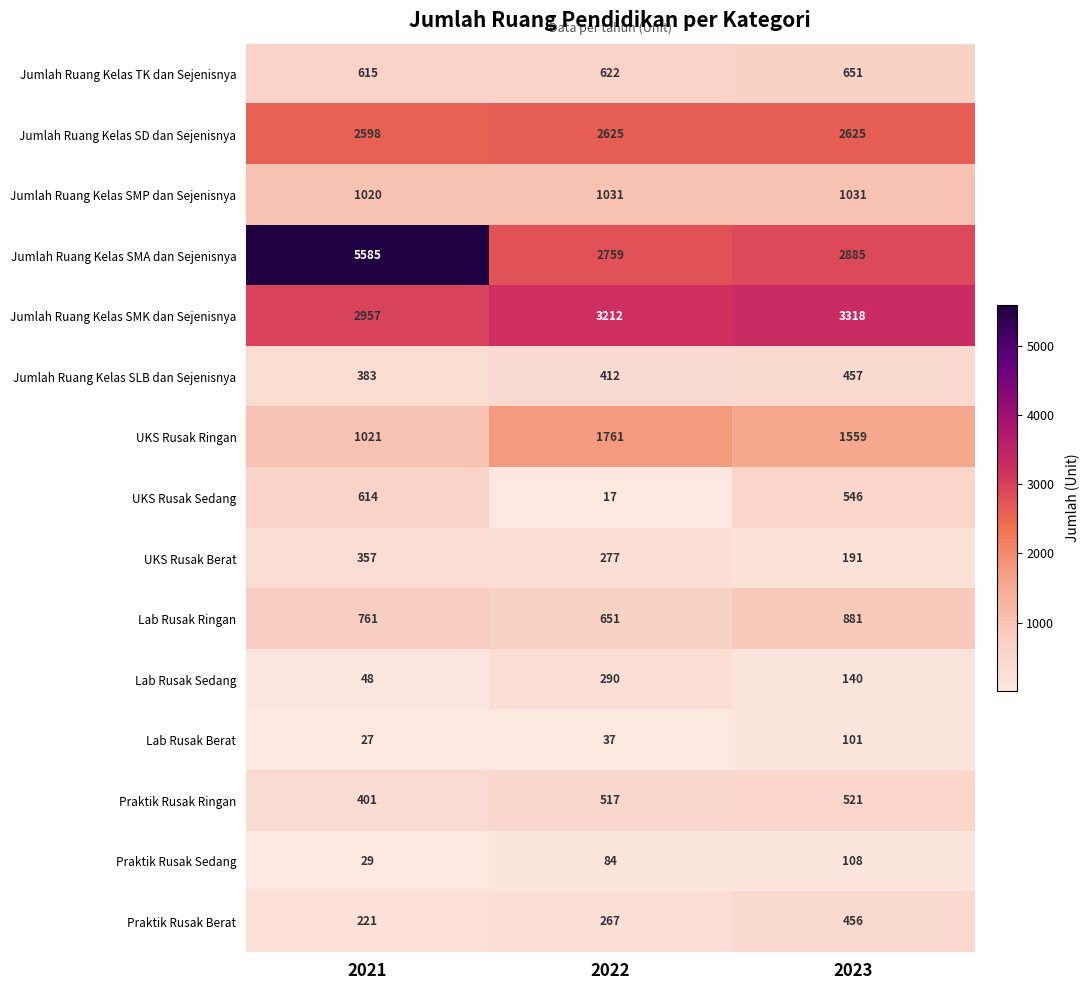

Which series has the largest total across all categories?

Jumlah Ruang Kelas SMA dan Sejenisnya